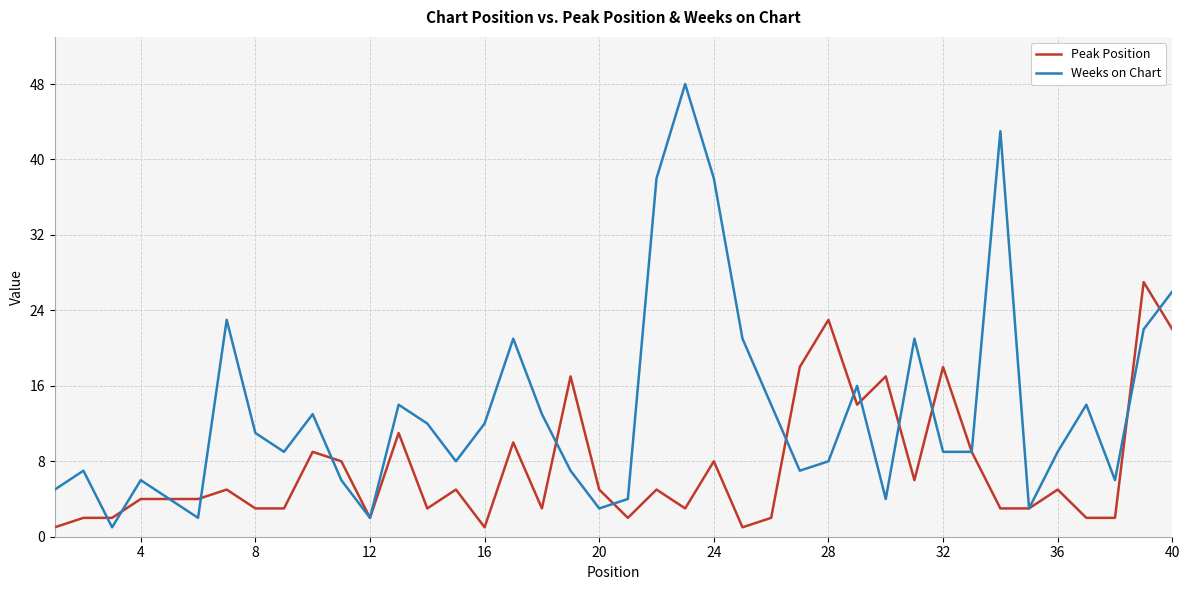

Which series has the largest range (max minus min)?

Weeks on Chart